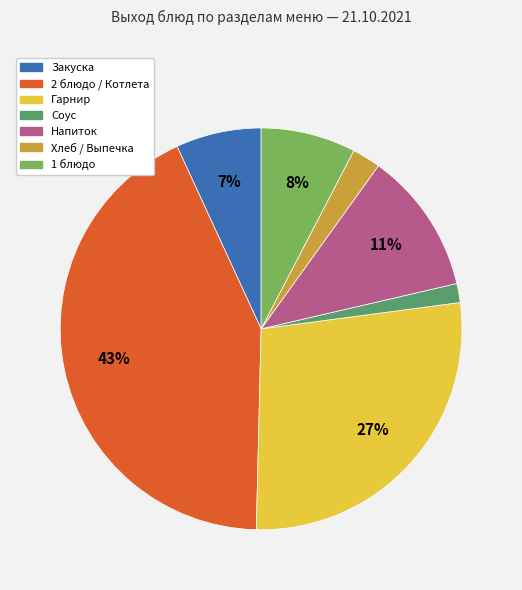

How many segments does this pie chart have?

7